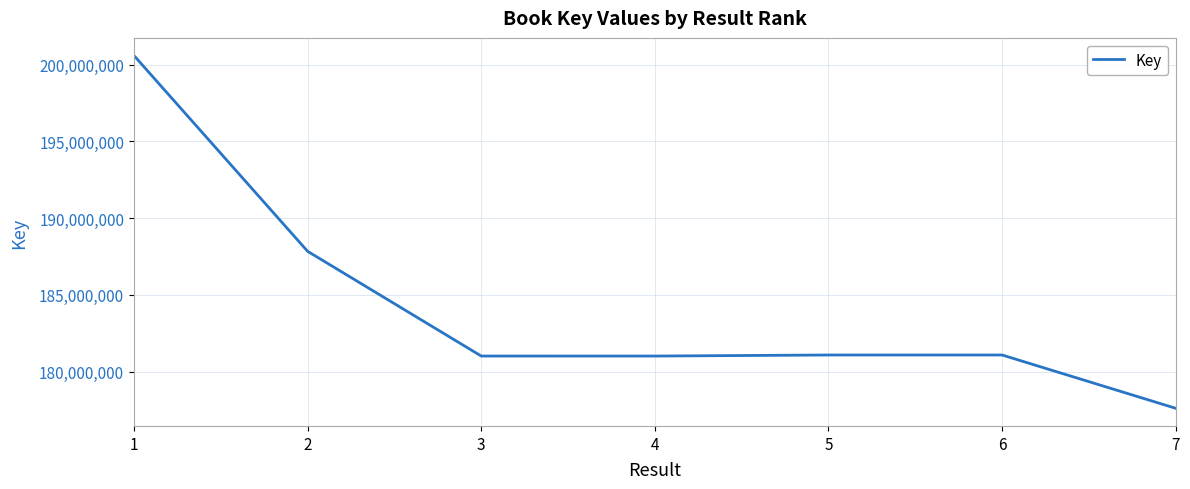

What is the difference between the maximum and minimum values?

22975505